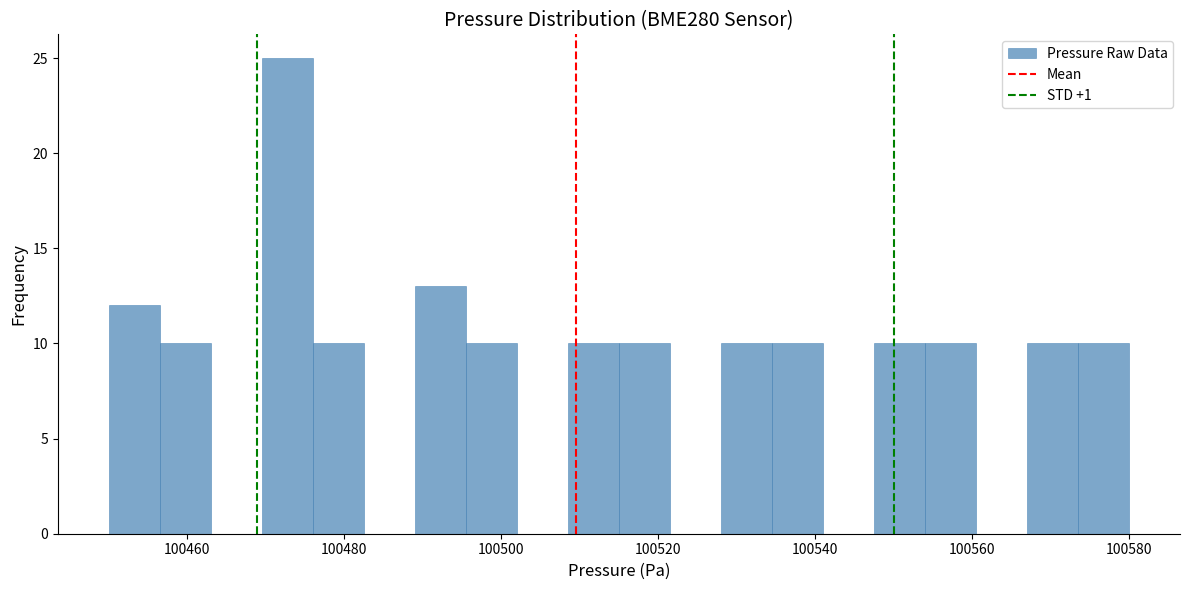

Around what value on the x-axis is the tallest bar? Give the approximate position of its centre, as read against the axis.

100472